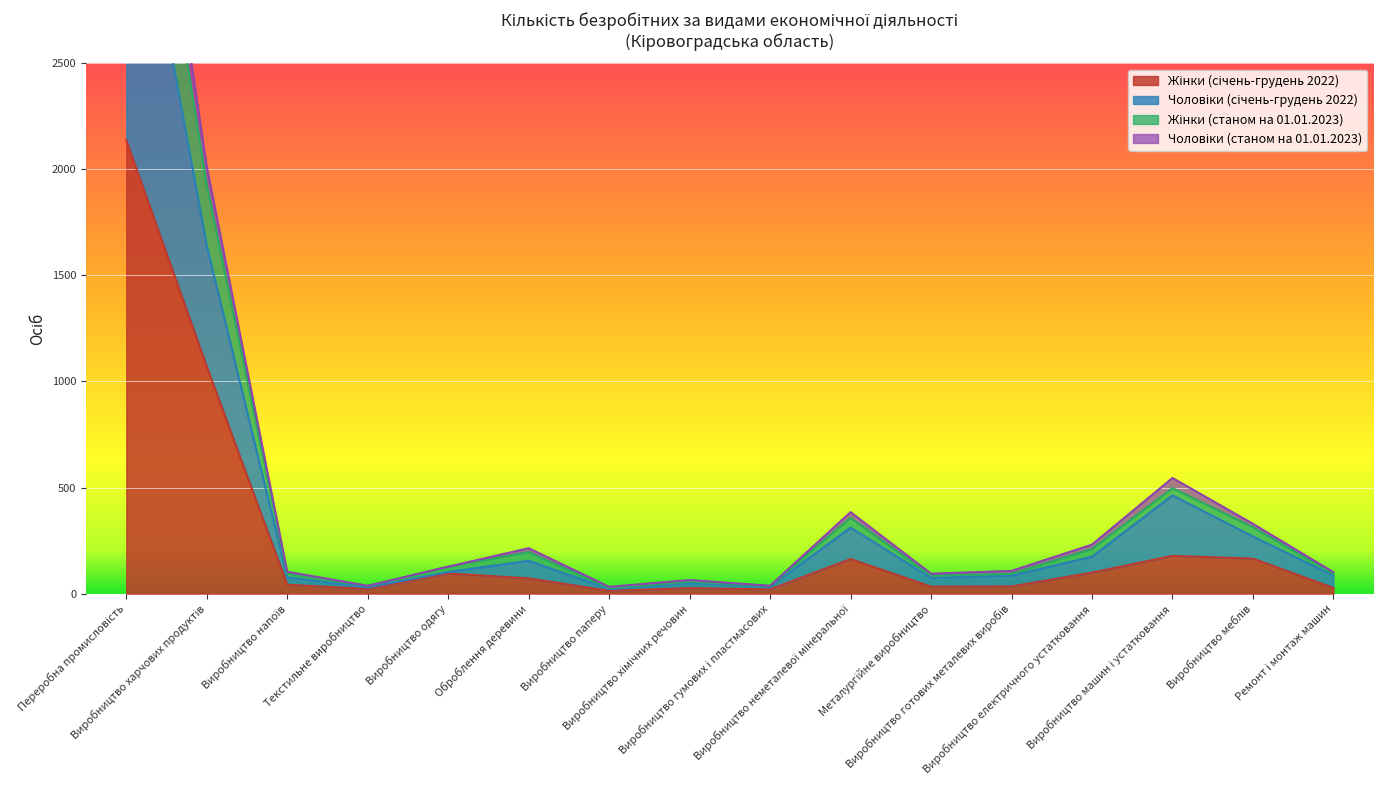

What position from the left is Виробництво гумових і пластмасових?

9